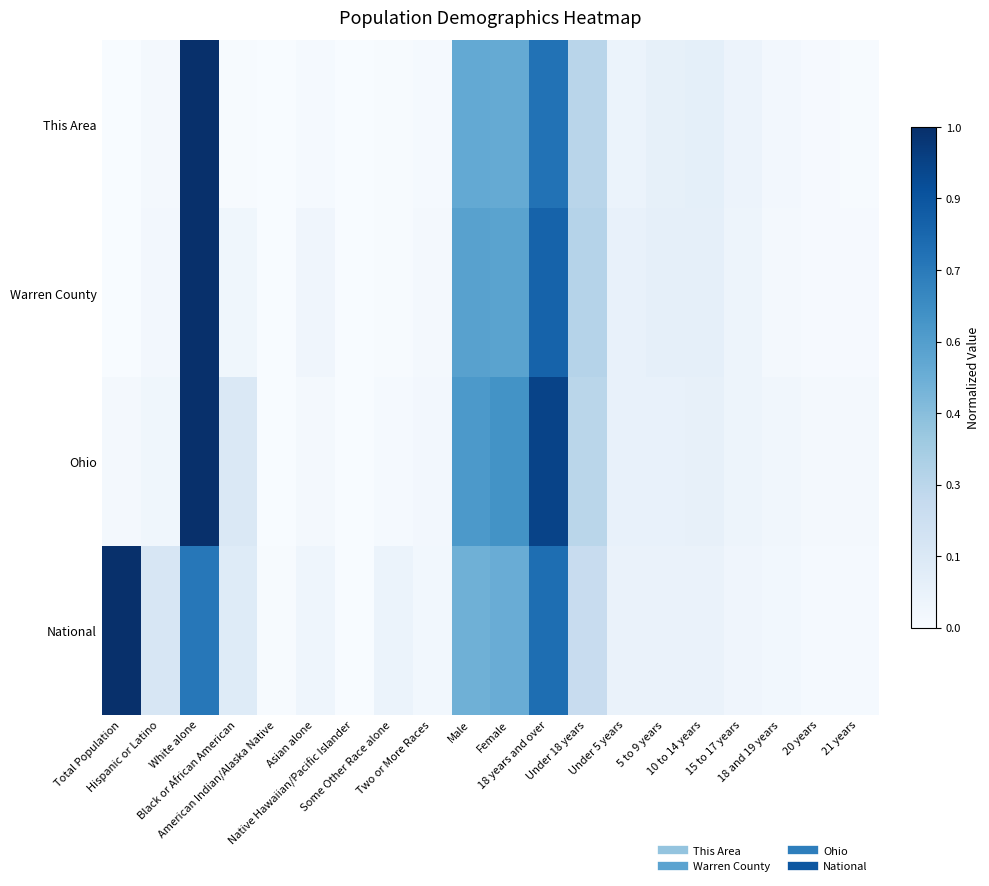

Rank the series at Under 18 years from lowest to highest value.

National, Ohio, This Area, Warren County